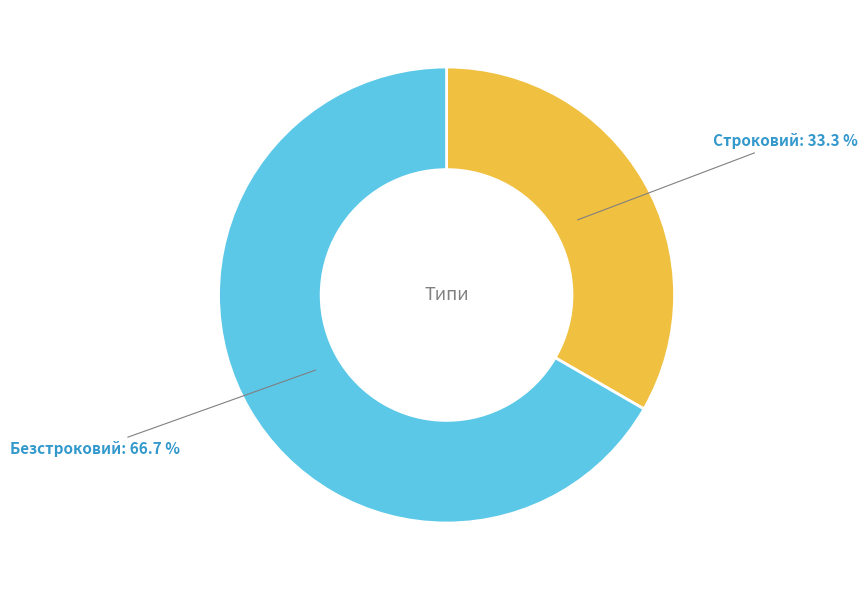

Does any single category account for the majority?

Yes